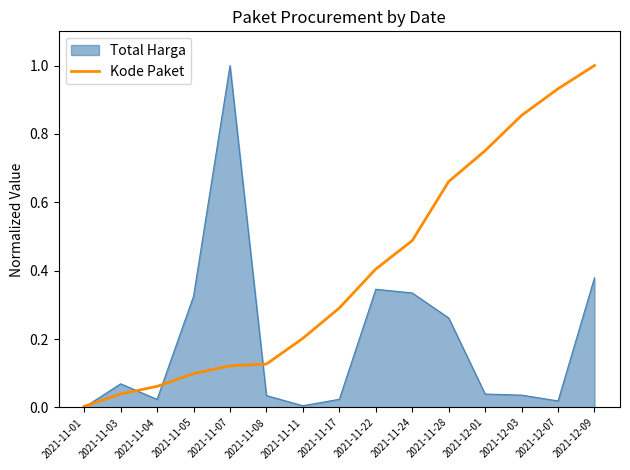

What is the greatest value displayed?

1.0